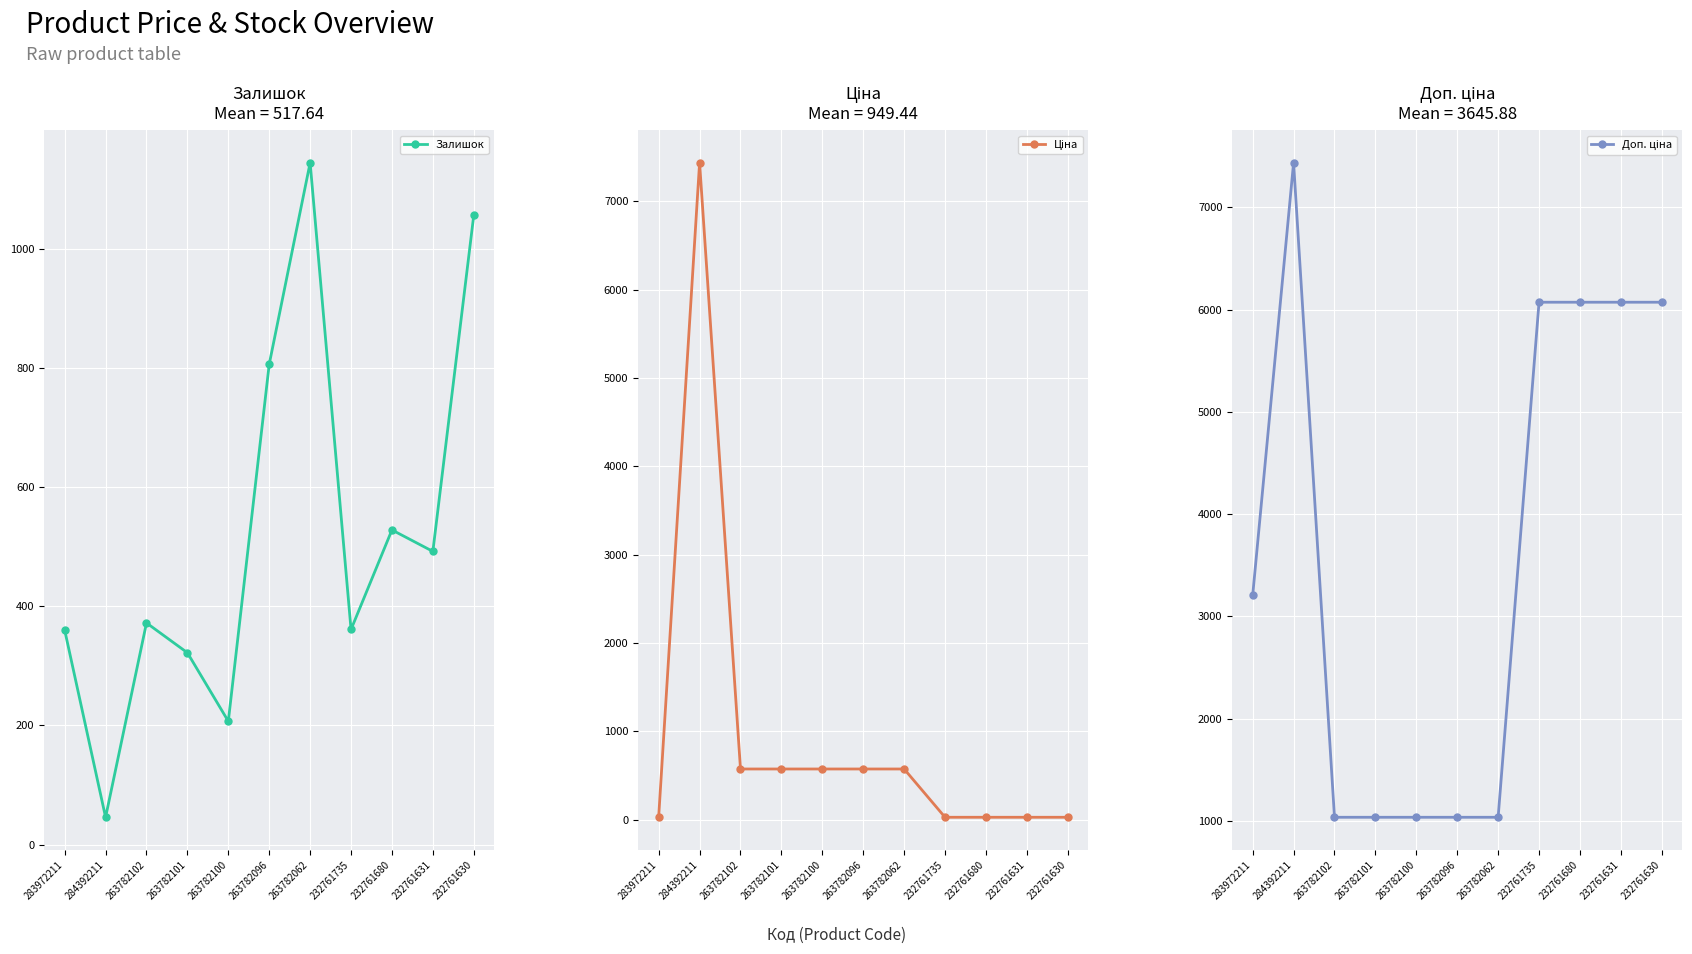

True or false: Ціна and Залишок cross at least once.

True